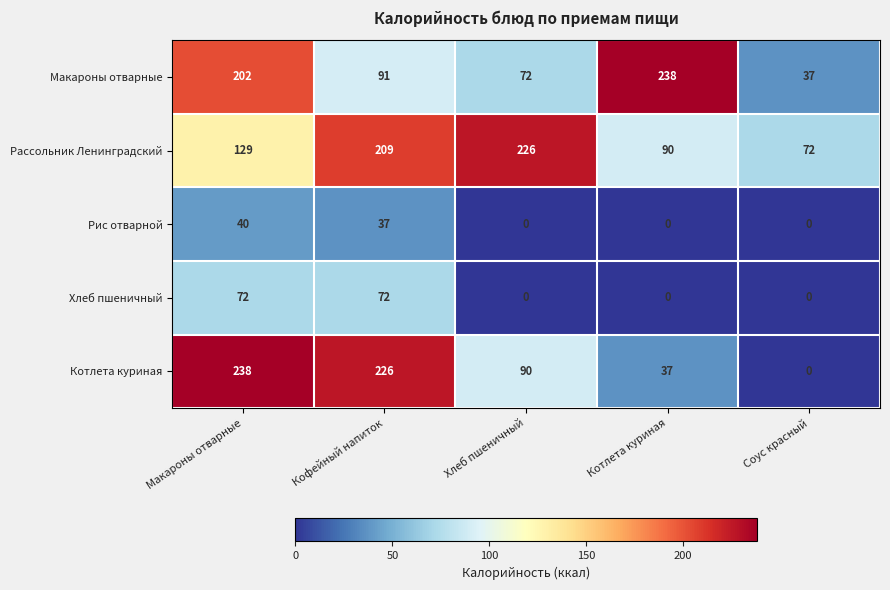

Which series has the largest total across all categories?

Рассольник Ленинградский